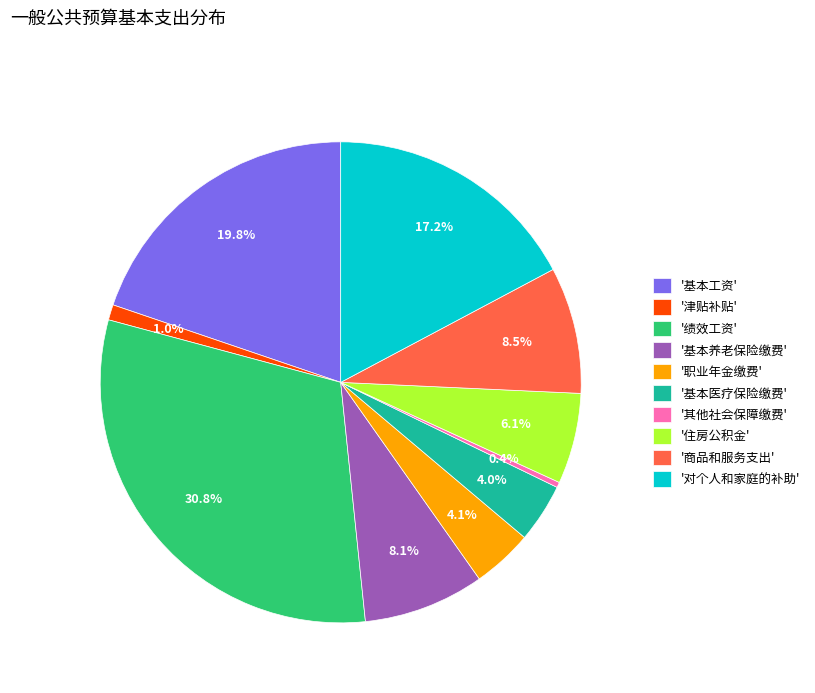

Between '住房公积金' and '基本工资', which is larger?

'基本工资'